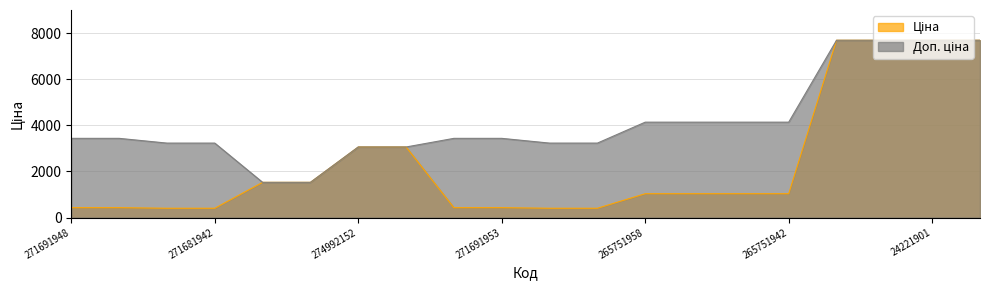

What is the label of the 3rd point from the left?

271681948